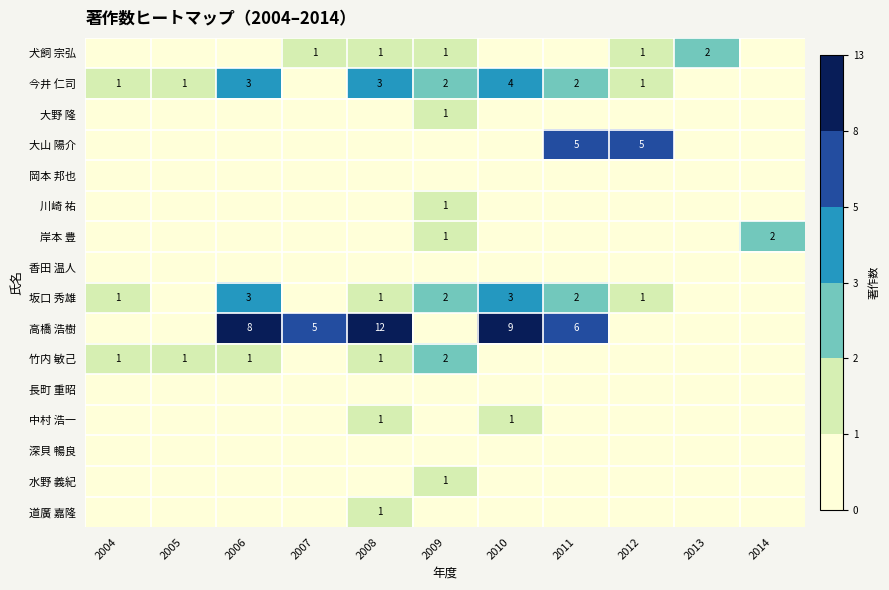

True or false: 今井 仁司 has a value of 2 at 2008.

False